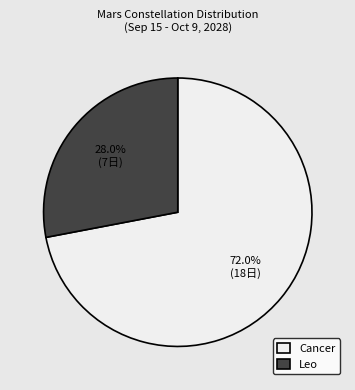

Approximately how many times larger is the value at Cancer compared to Leo?

2.6